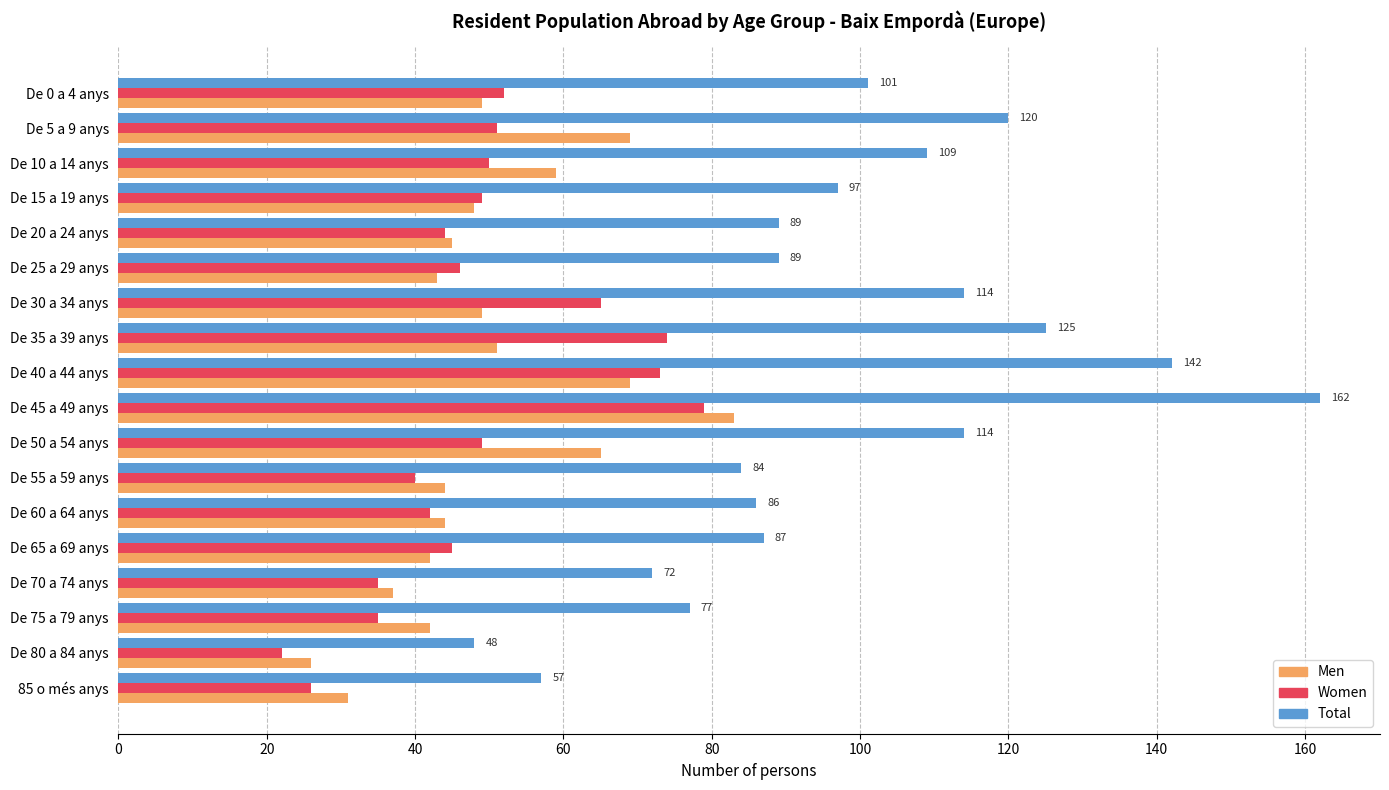

The value of Women at De 50 a 54 anys is 22. True or false?

False